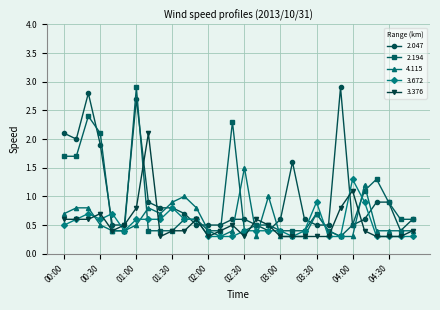

What is the maximum value shown in the chart?

2.9